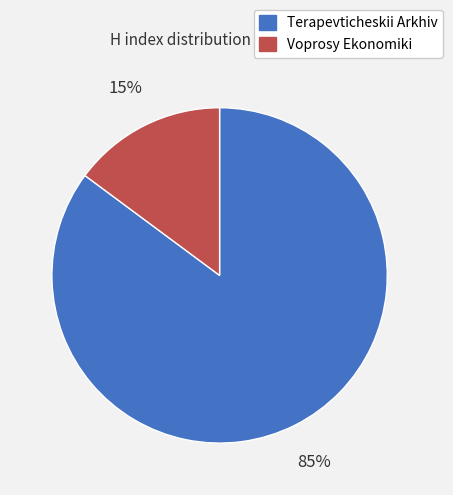

Does Terapevticheskii Arkhiv represent more than half of the total?

Yes